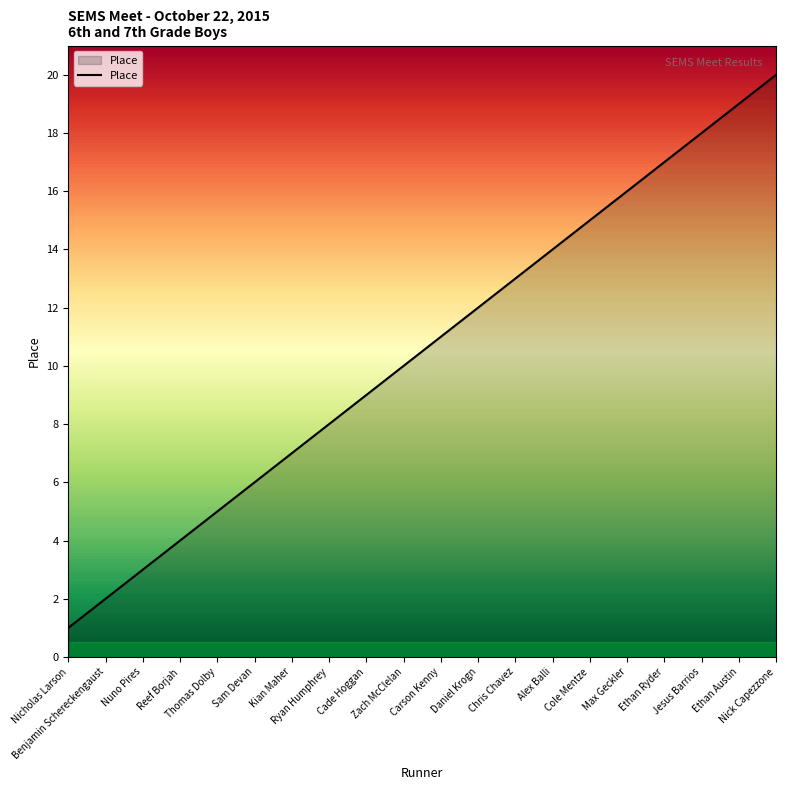

List the labels in order of value, smallest first.

Nicholas Larson, Benjamin Schereckengaust, Nuno Pires, Reef Borjah, Thomas Dolby, Sam Devan, Kian Maher, Ryan Humphrey, Cade Hoggan, Zach McClelan, Carson Kenny, Daniel Krogn, Chris Chavez, Alex Balli, Cole Mentze, Max Geckler, Ethan Ryder, Jesus Barrios, Ethan Austin, Nick Capezzone